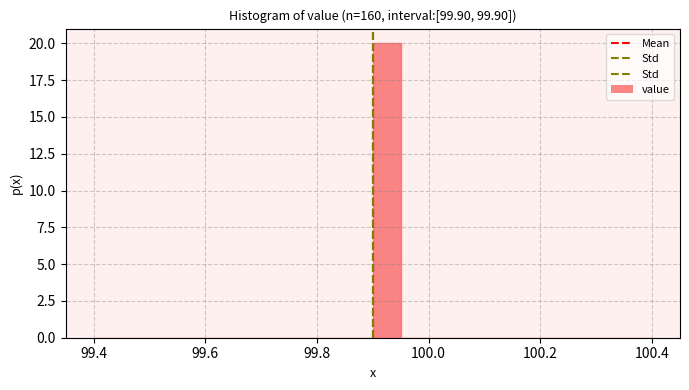

Around what value on the x-axis is the tallest bar? Give the approximate position of its centre, as read against the axis.

99.92